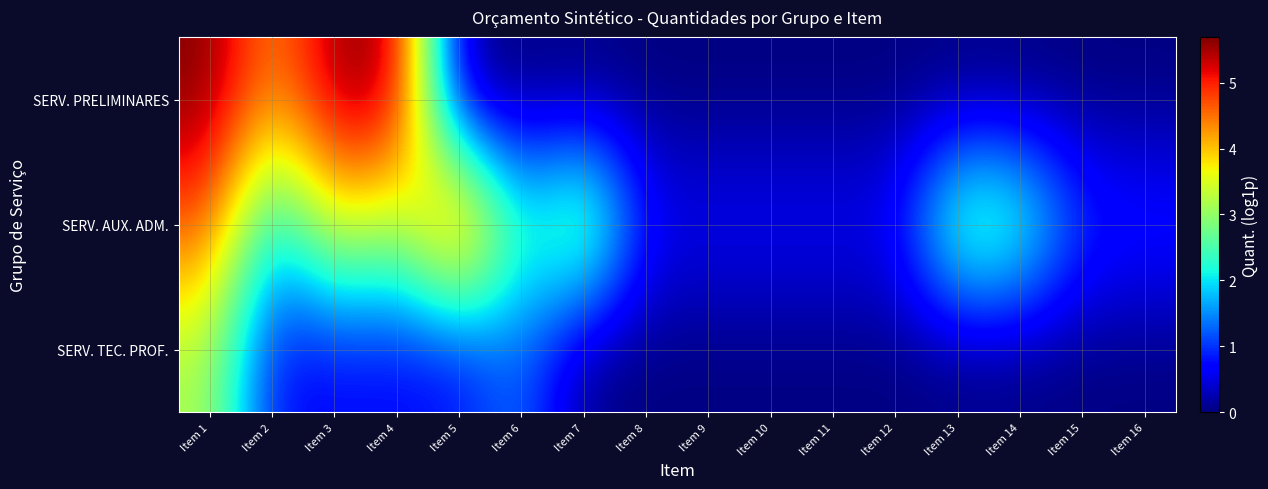

Reading right to left, transcribe all the data shown in this chart.

SERV. TEC. PROF.: Item 16=0.0	Item 15=0.0	Item 14=0.0	Item 13=0.0	Item 12=0.0	Item 11=0.0	Item 10=0.0	Item 9=0.0	Item 8=0.0	Item 7=0.0	Item 6=1.4	Item 5=0.7	Item 4=0.7	Item 3=0.7	Item 2=0.7	Item 1=3.2
SERV. AUX. ADM.: Item 16=0.9	Item 15=1.0	Item 14=2.8	Item 13=3.1	Item 12=0.7	Item 11=0.7	Item 10=0.7	Item 9=0.7	Item 8=0.7	Item 7=3.6	Item 6=2.1	Item 5=5.4	Item 4=3.0	Item 3=3.7	Item 2=1.8	Item 1=4.7
SERV. PRELIMINARES: Item 16=0.0	Item 15=0.0	Item 14=0.0	Item 13=0.0	Item 12=0.0	Item 11=0.0	Item 10=0.0	Item 9=0.0	Item 8=0.0	Item 7=0.0	Item 6=0.0	Item 5=0.0	Item 4=5.6	Item 3=5.6	Item 2=4.3	Item 1=5.7